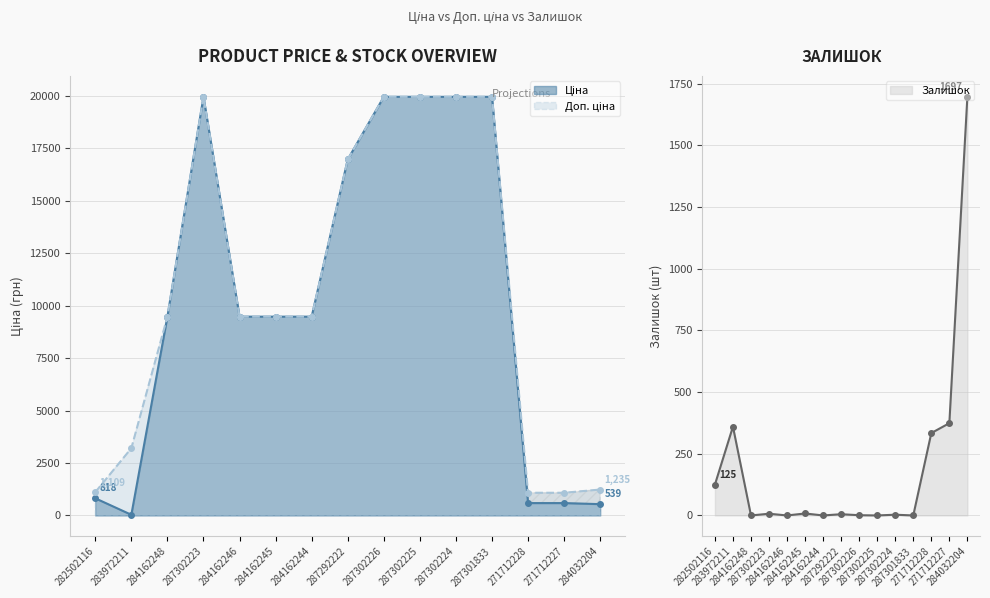

Between 283972211 and 287302224, which series saw the biggest shift?

Ціна